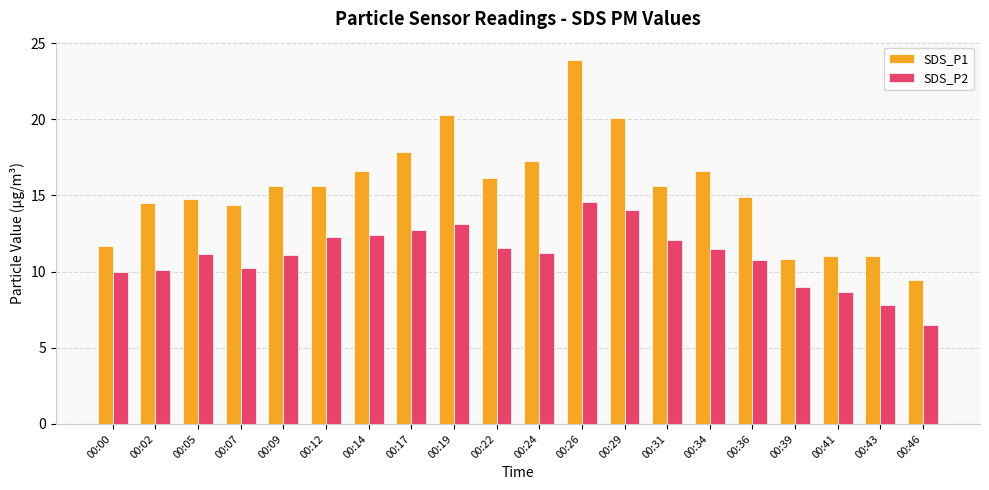

At which category is the sum across all series the highest?

00:26